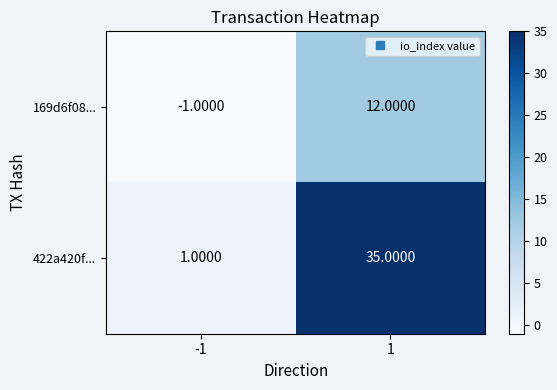

List the labels in order of 169d6f08... value, largest first.

1, -1